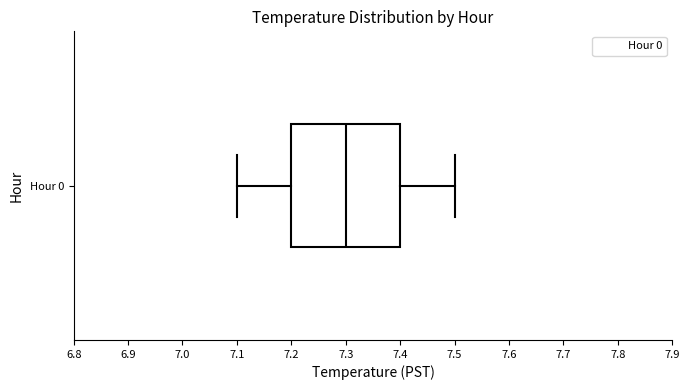

Transcribe this box plot: give where the median line is, the range the box spans, and where the two whiskers end, as read against the x-axis. The values are not printed on the chart, so give them approximately, as read against the axis.

median 7.3, box 7.2 to 7.4, whiskers 7.1 to 7.5